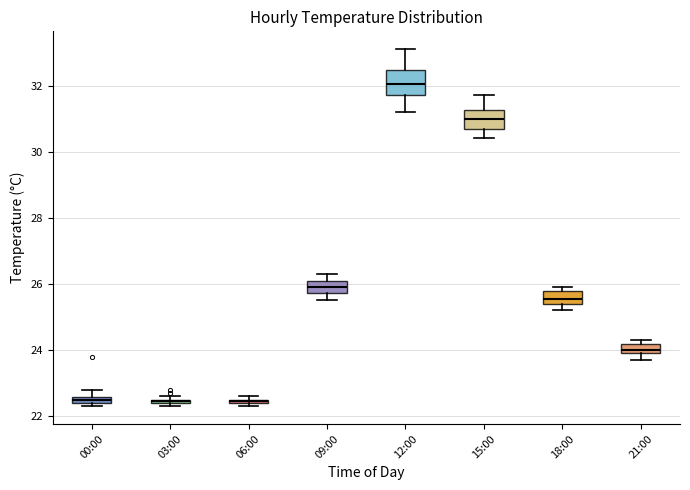

Where does the upper whisker of the box for 00:00 end on the y-axis? The values are not printed on the chart, so give them approximately, as read against the axis.

22.8